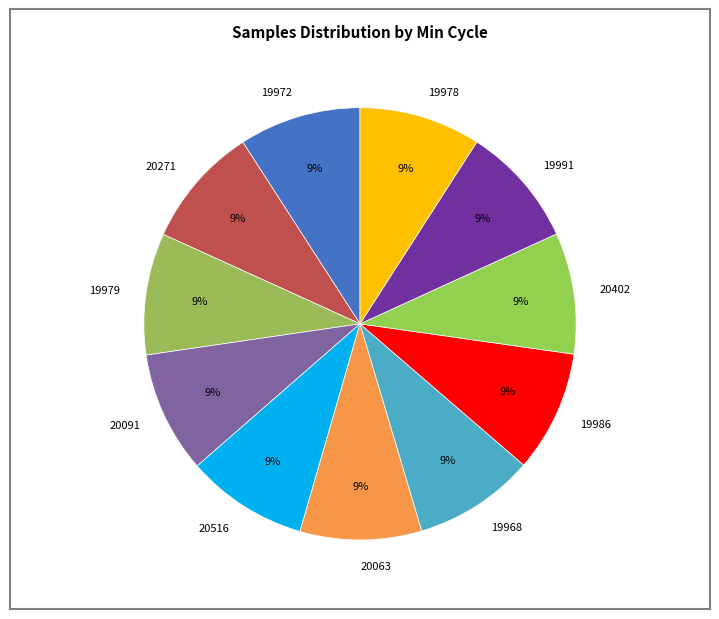

To the nearest percent, what is the average slice percentage?

9%